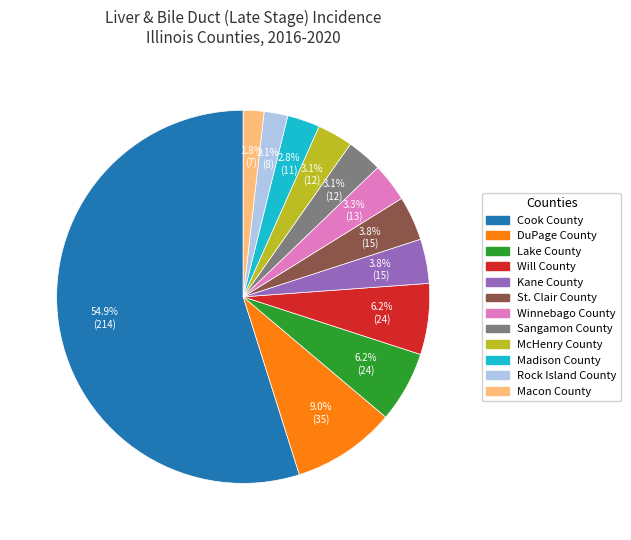

Is the sum of Macon County and Cook County greater than half?

Yes